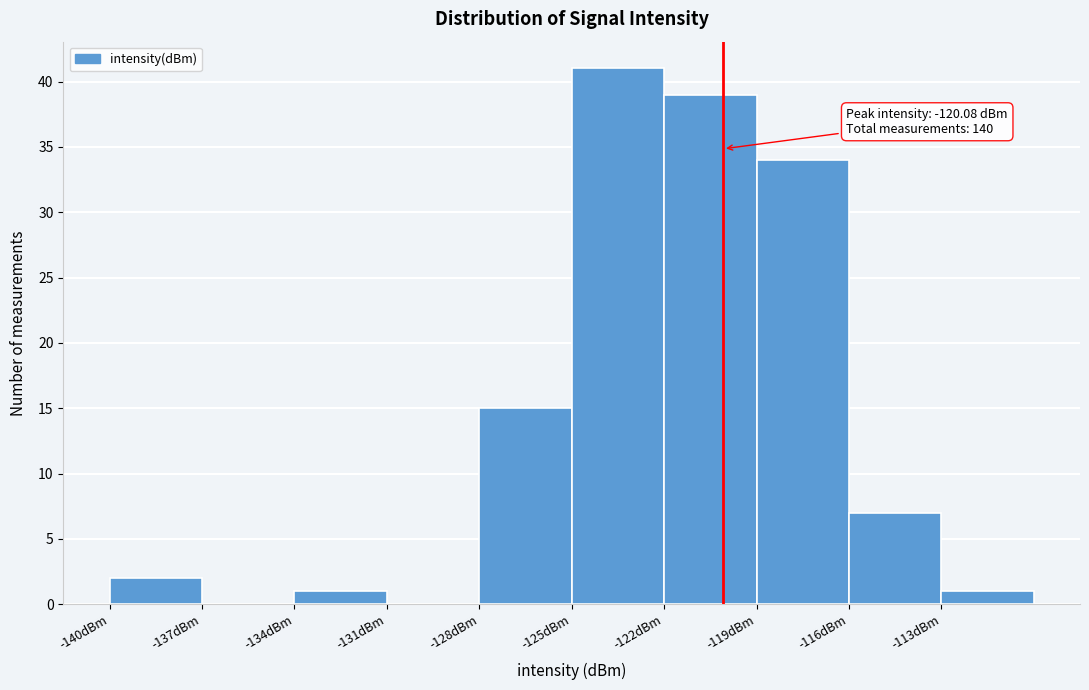

Which range on the x-axis has the tallest bar?

-125 to -122